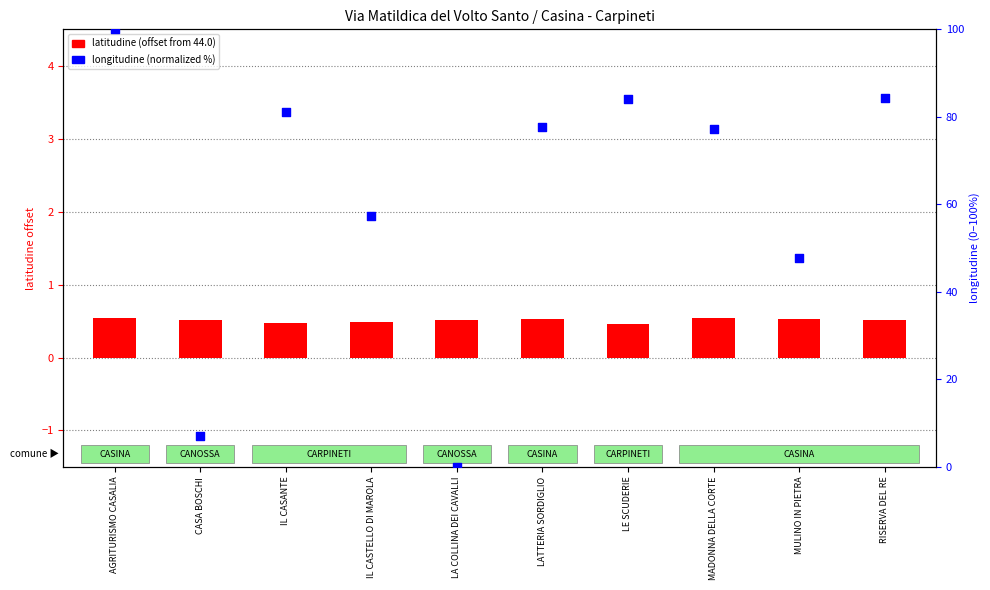

What are all the series names shown in the legend?

latitudine (offset from 44.0), longitudine (normalized 0-100)